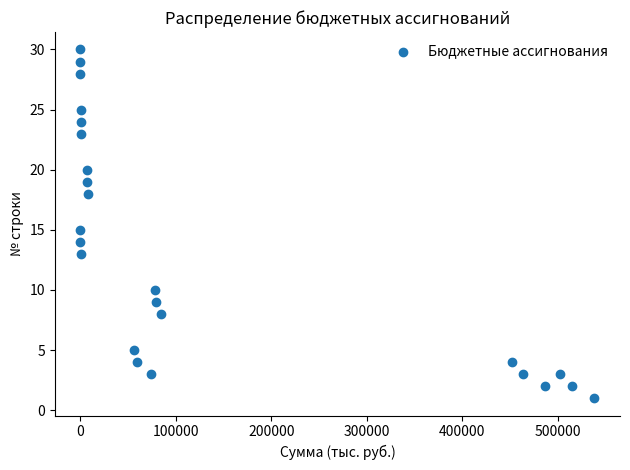

What is the range of Y values (max minus min)?

29